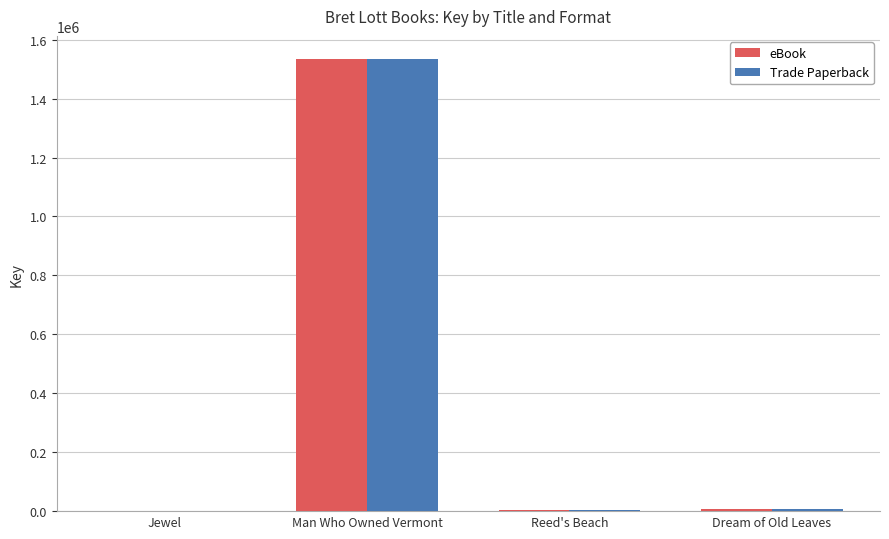

What is the sum of all Trade Paperback values?

1548727